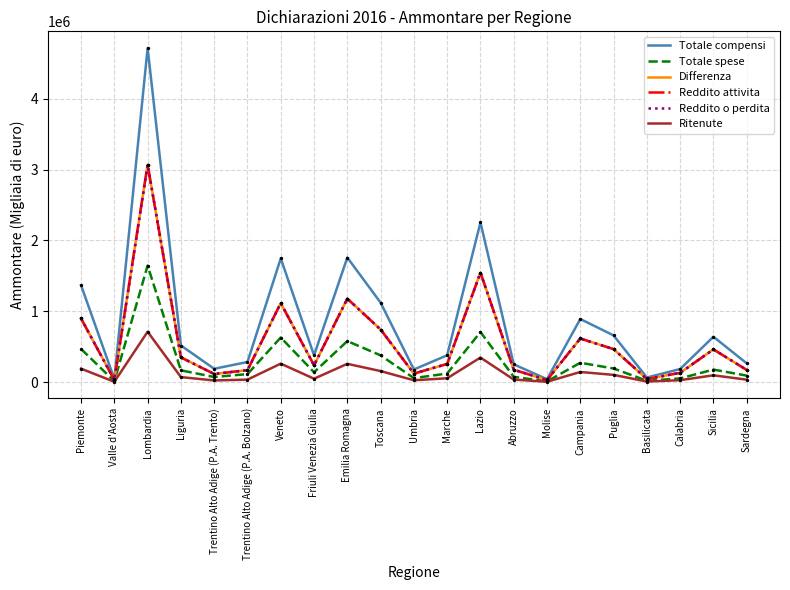

Which series has the widest spread of values?

Totale compensi